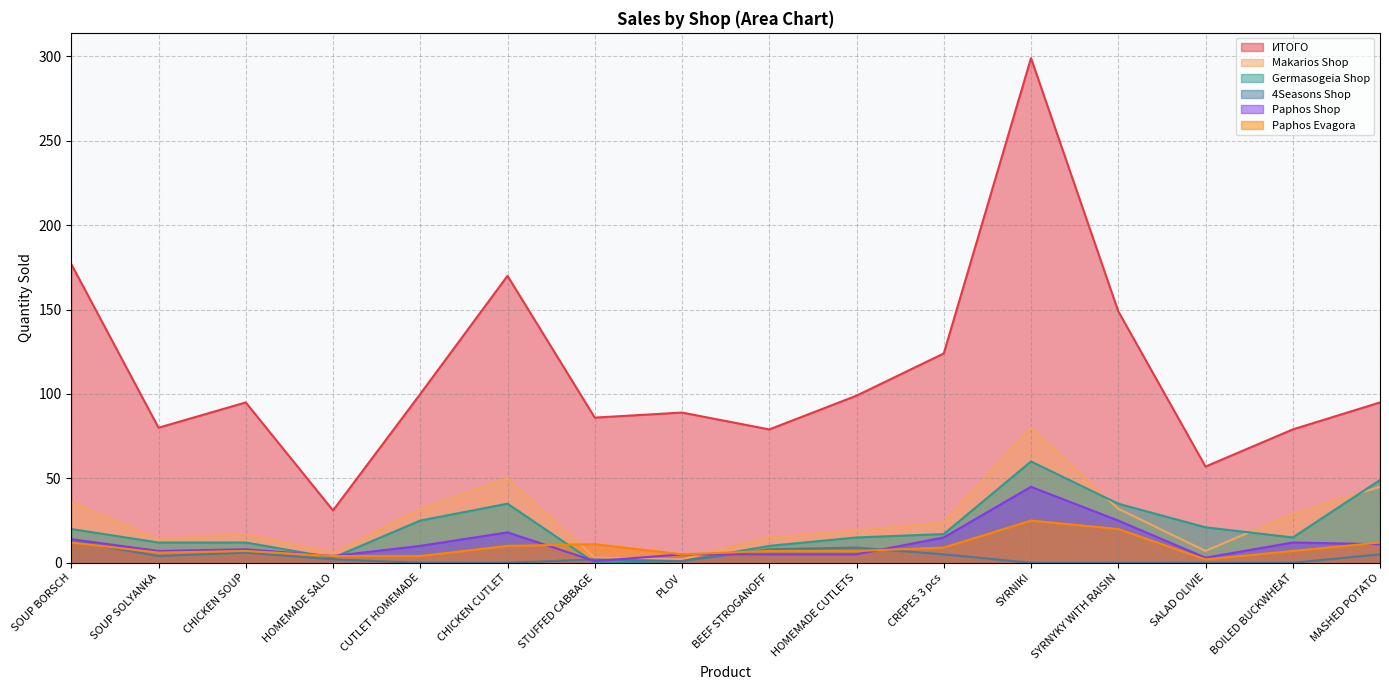

What is the label of the 5th point from the right?

SYRNIKI